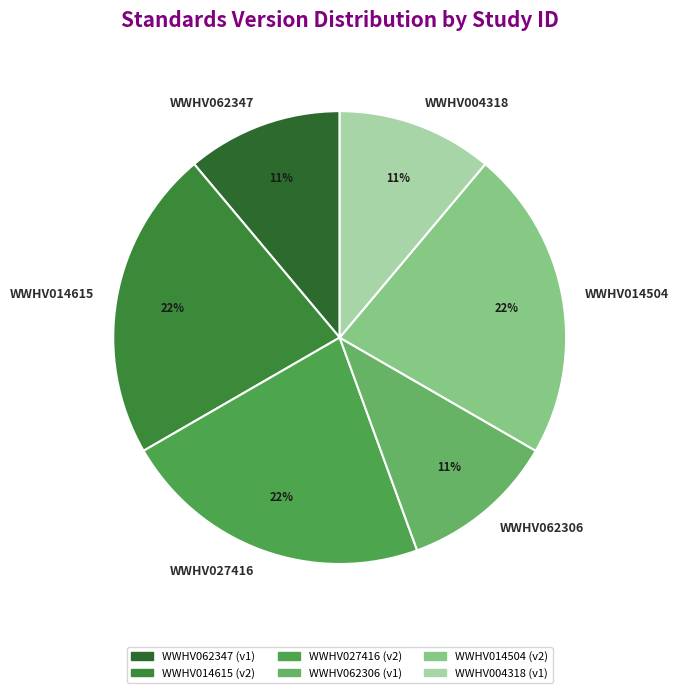

Is there a majority slice in this chart?

No